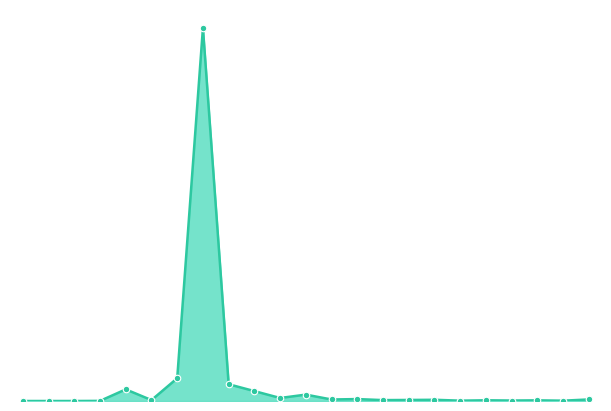

Does the chart have visible grid lines?

No